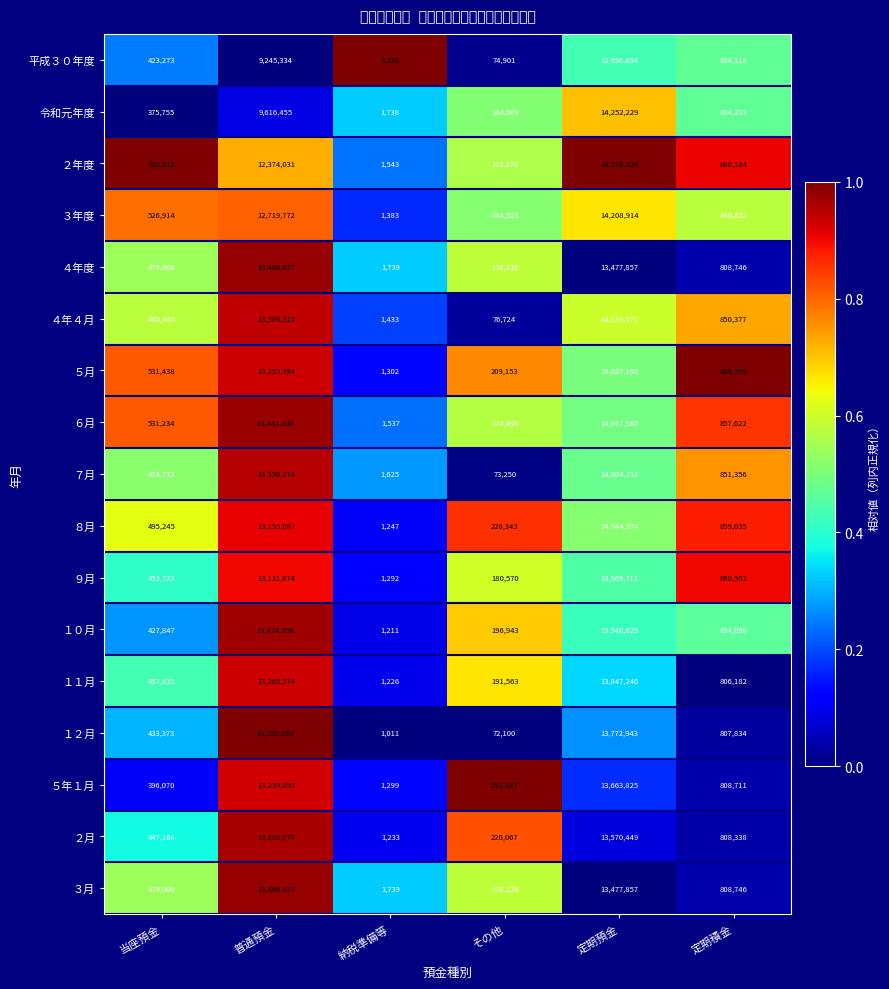

Which series has the widest spread of values?

２年度